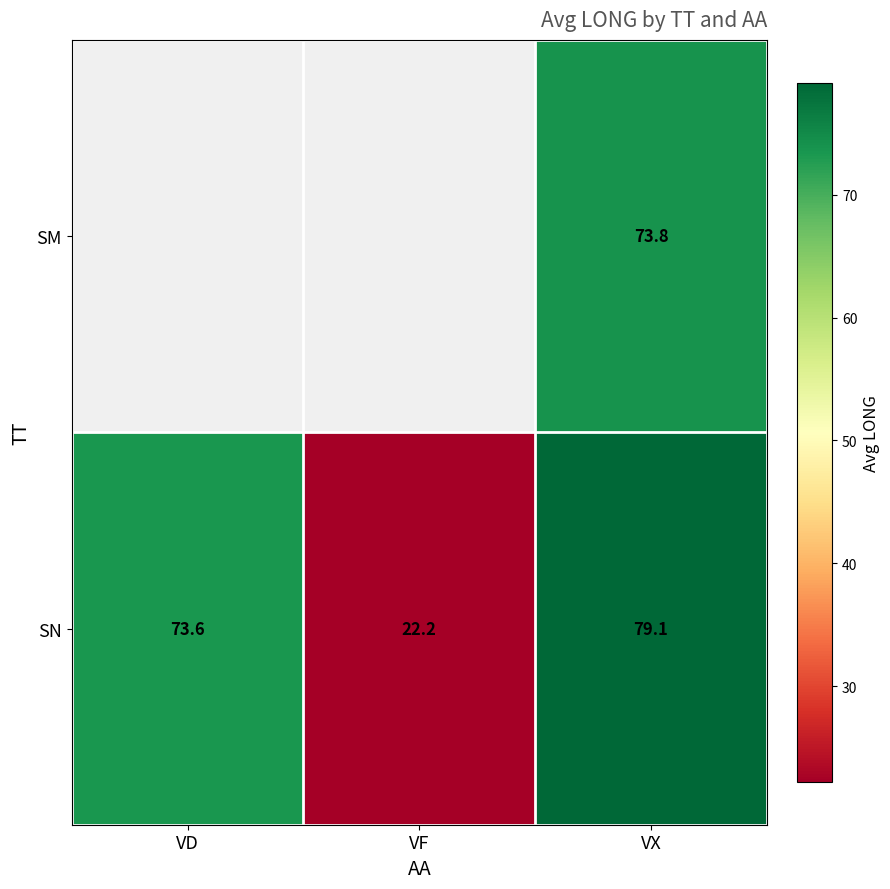

Where does the SN series first go above 73?

VD